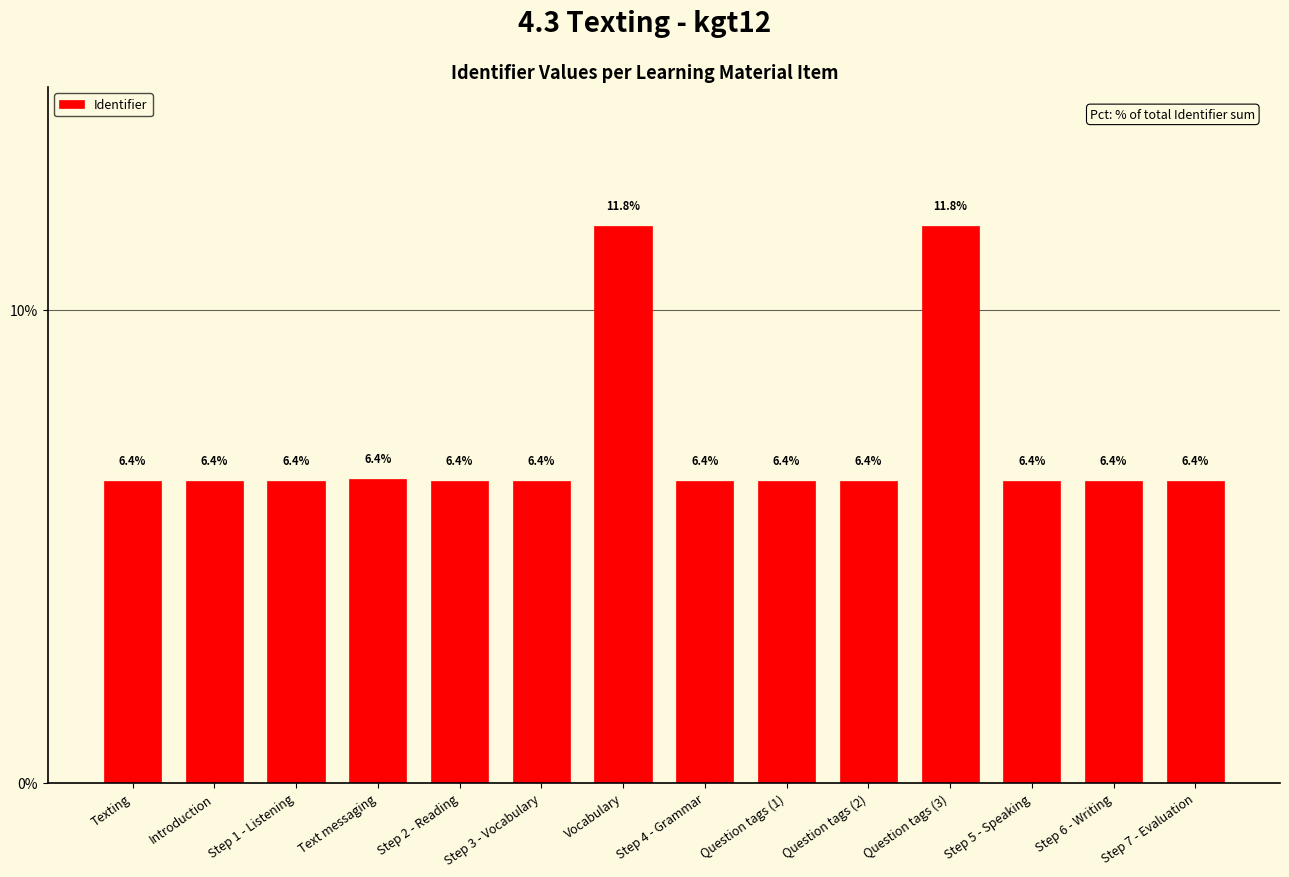

The value at Question tags (2) is 9.8. True or false?

False